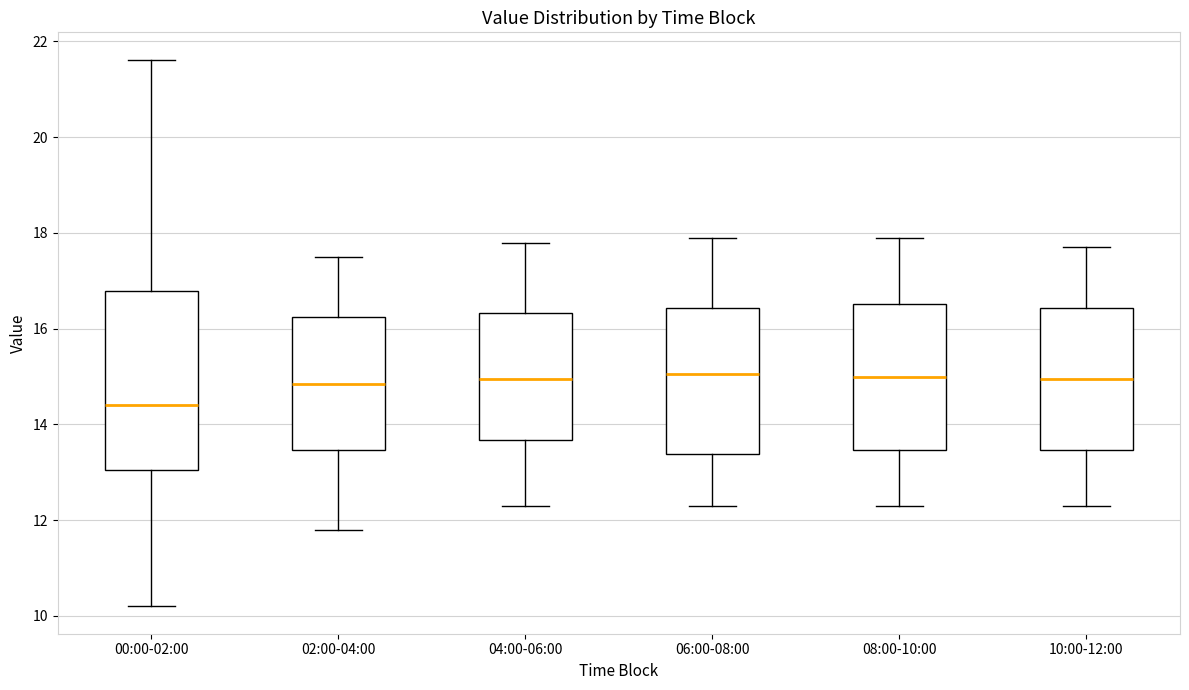

Reading left to right, read every box against the y-axis: the position of its median line, the range the box covers, and the ends of its whiskers. The values are not printed on the chart, so give them approximately, as read against the axis.

00:00-02:00: median 14.4, box 13.0 to 16.8, whiskers 10.2 to 21.6
02:00-04:00: median 14.8, box 13.4 to 16.2, whiskers 11.8 to 17.6
04:00-06:00: median 15.0, box 13.6 to 16.4, whiskers 12.4 to 17.8
06:00-08:00: median 15.0, box 13.4 to 16.4, whiskers 12.4 to 18.0
08:00-10:00: median 15.0, box 13.4 to 16.6, whiskers 12.4 to 18.0
10:00-12:00: median 15.0, box 13.4 to 16.4, whiskers 12.4 to 17.8